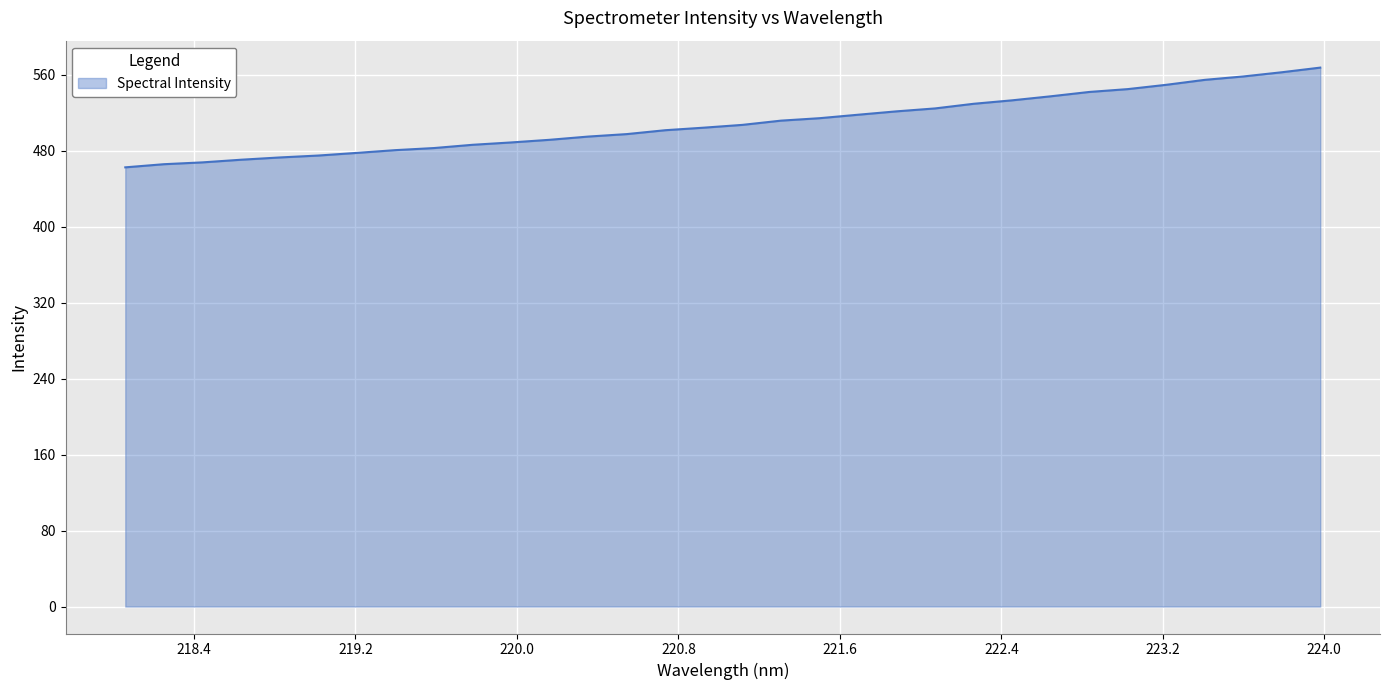

What is the maximum value shown in the chart?

567.5